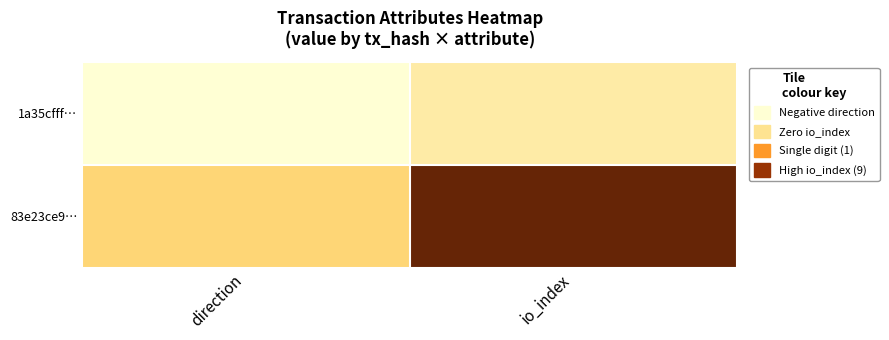

What is the difference between the highest and lowest values at io_index?

9